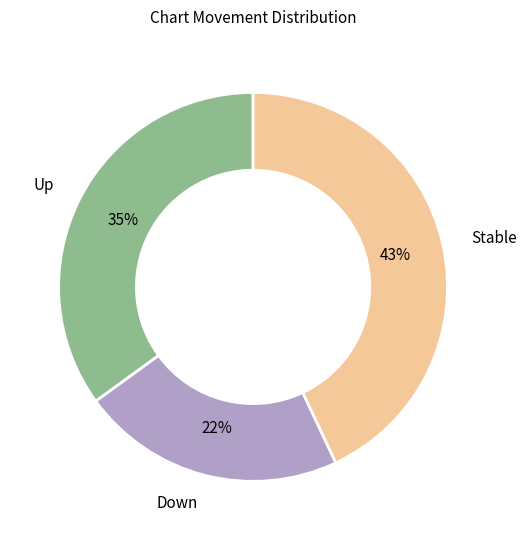

Is it true that Stable is 43% of the pie?

True